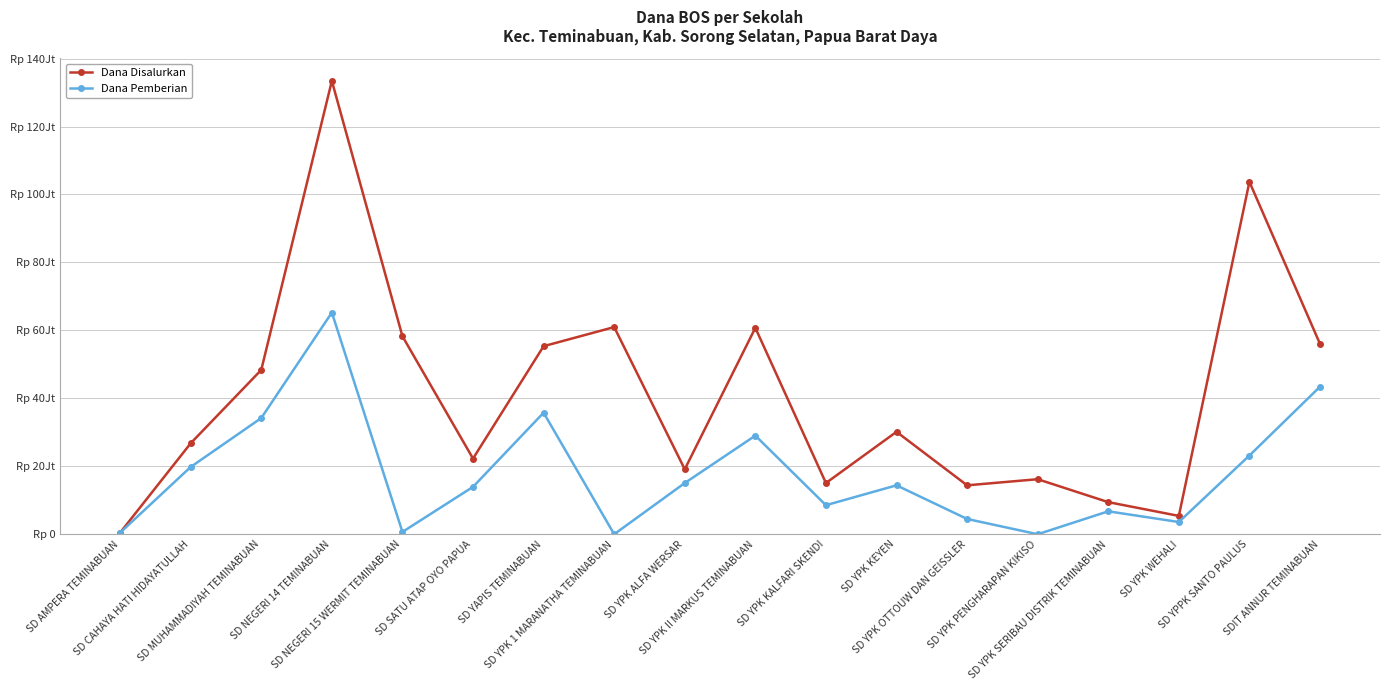

What are all the series names shown in the legend?

Dana Disalurkan, Dana Pemberian